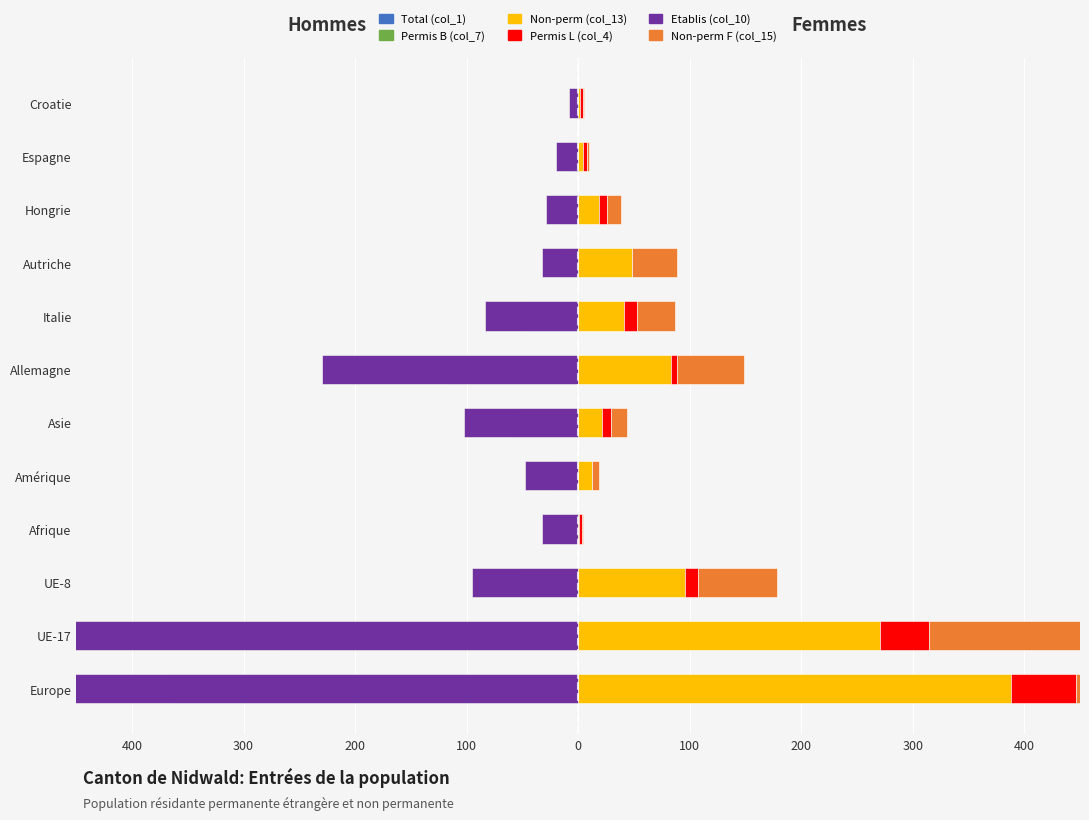

How many data points in Permis B (col_7) are above -48?

5